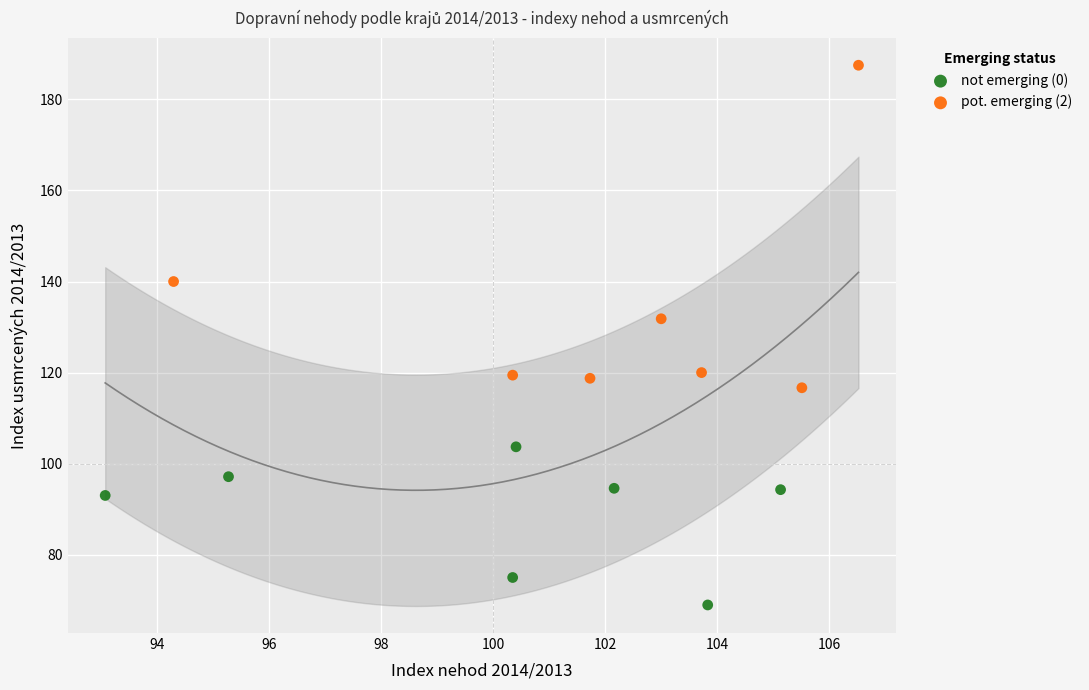

Which series has the largest Y range (max minus min)?

pot. emerging (2)